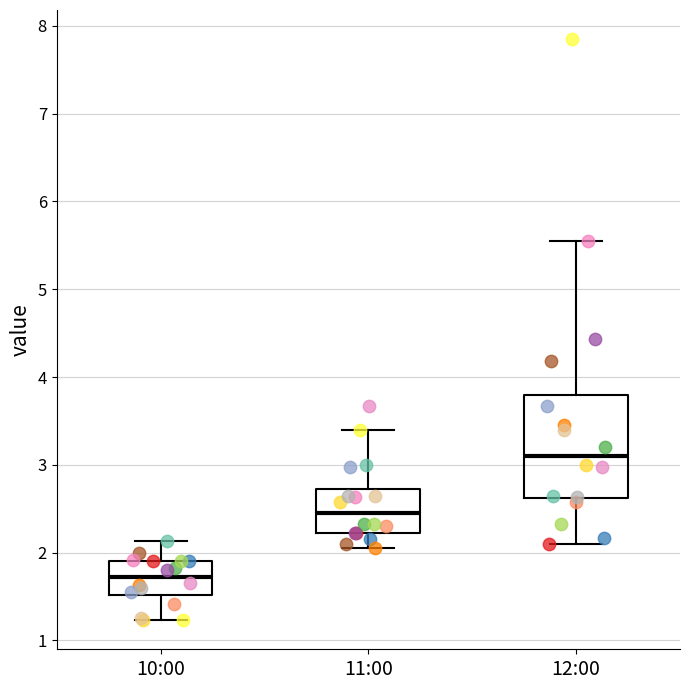

Which box is the tallest, from its lower edge to its upper edge?

12:00